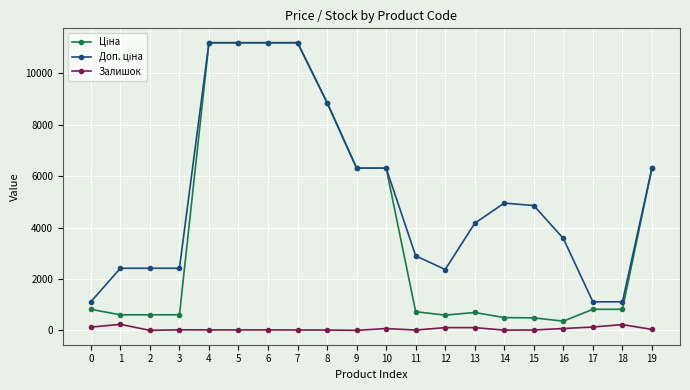

What is the greatest value displayed?

11188.2